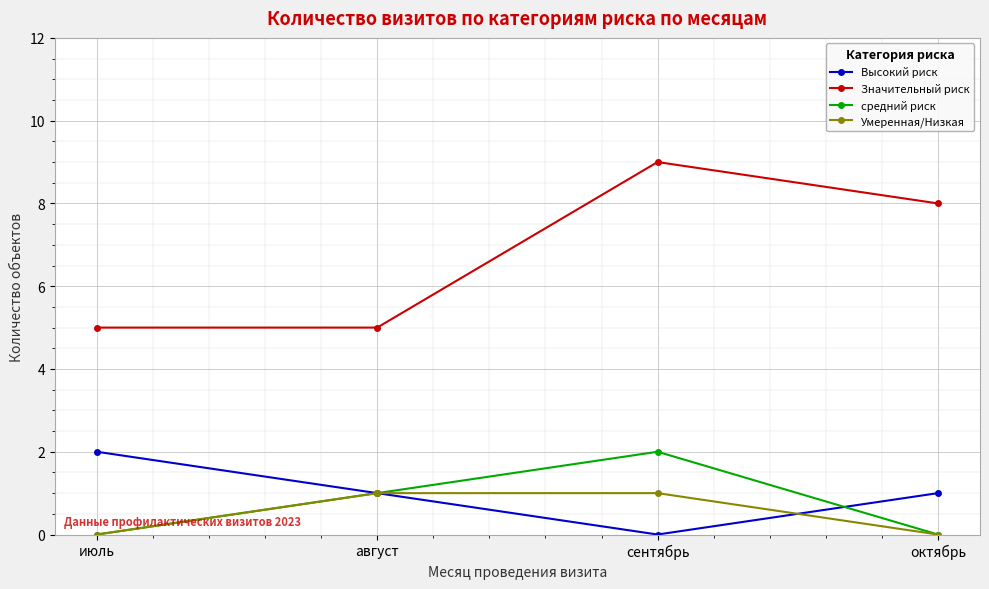

True or false: средний риск has a value of -1 at июль.

False